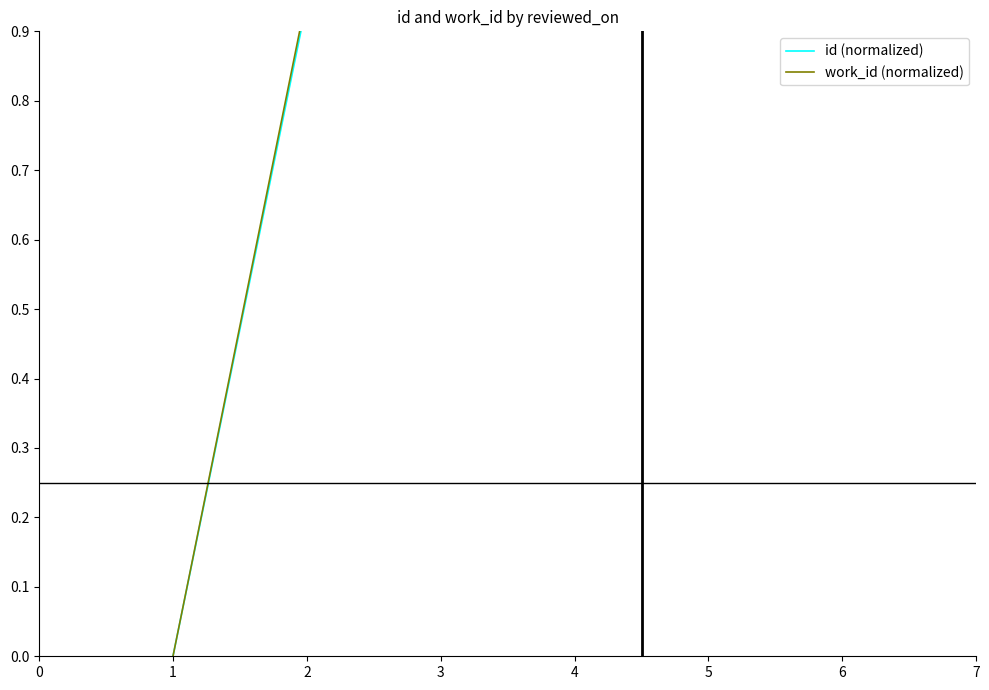

What is the difference between the maximum and minimum values in the work_id (normalized) series?

1.0